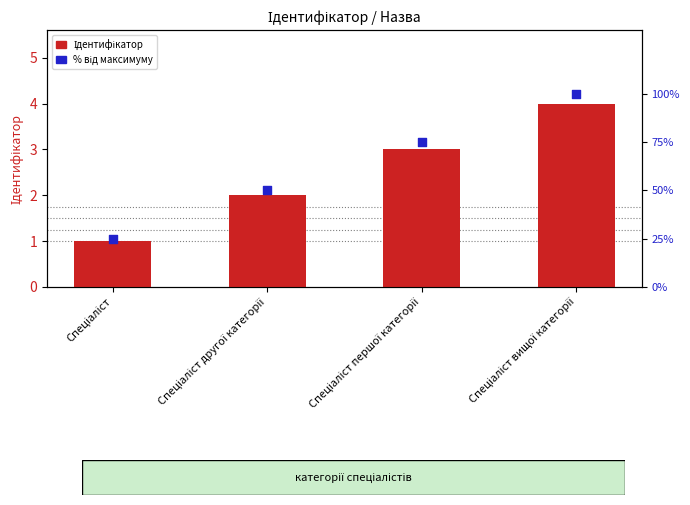

At how many categories does at least one series exceed 58?

2